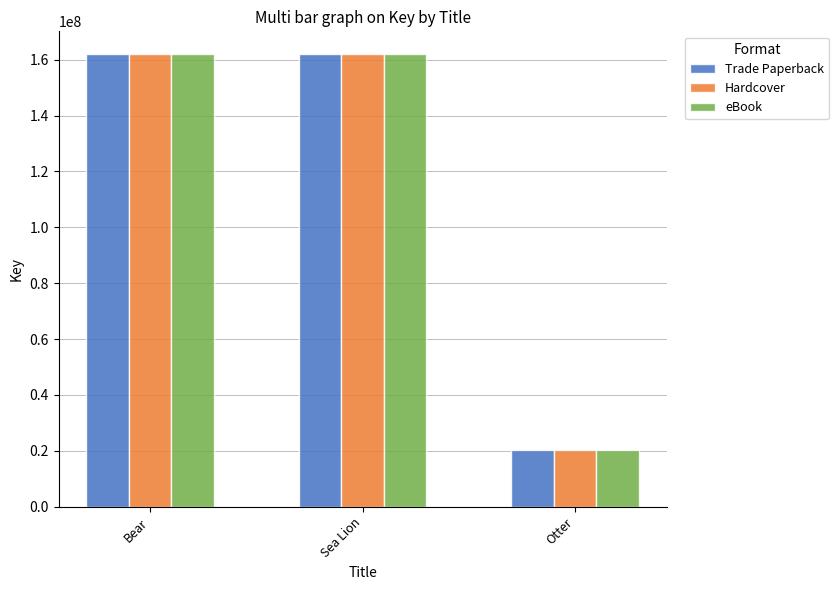

Is the value of eBook at Bear greater than the value of Trade Paperback at Otter?

Yes